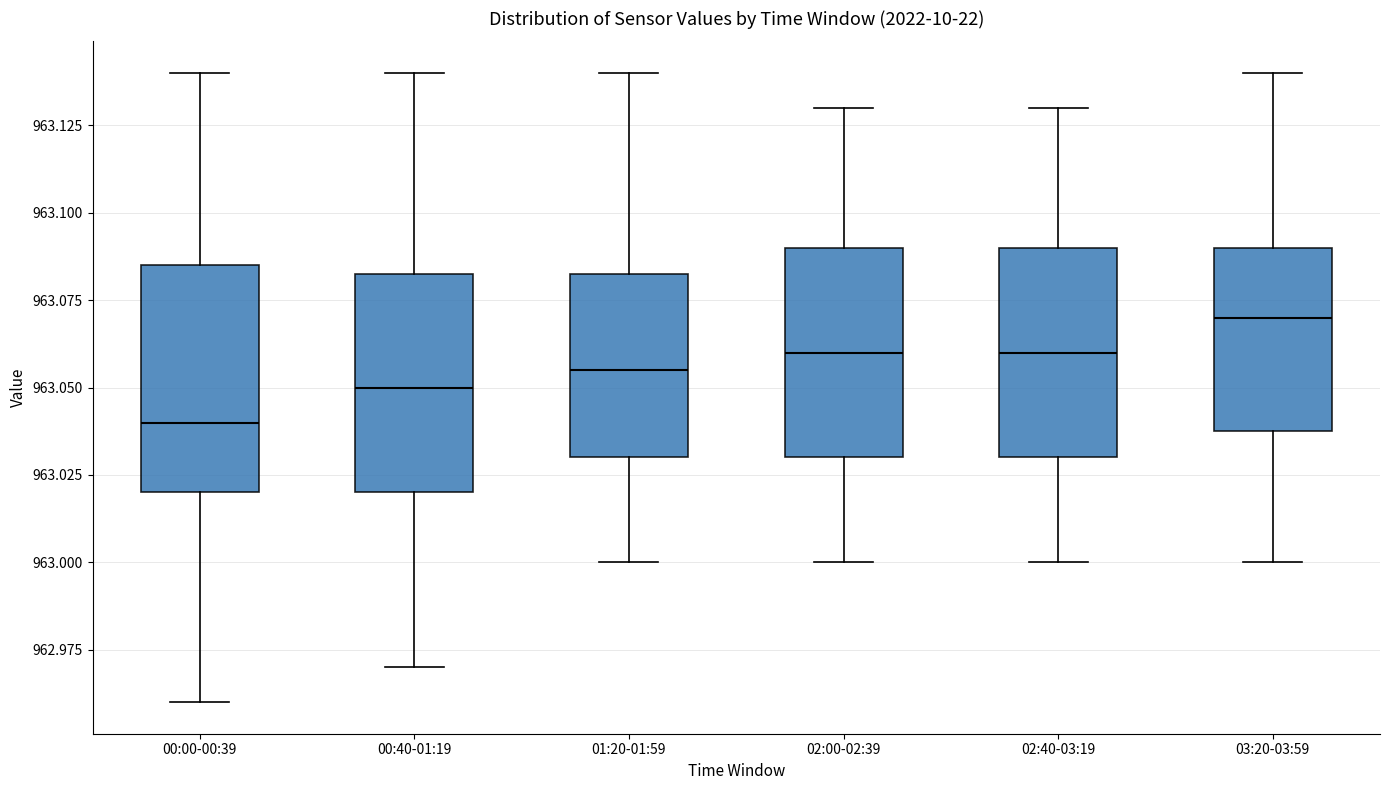

Which box has the lowest median line?

00:00-00:39